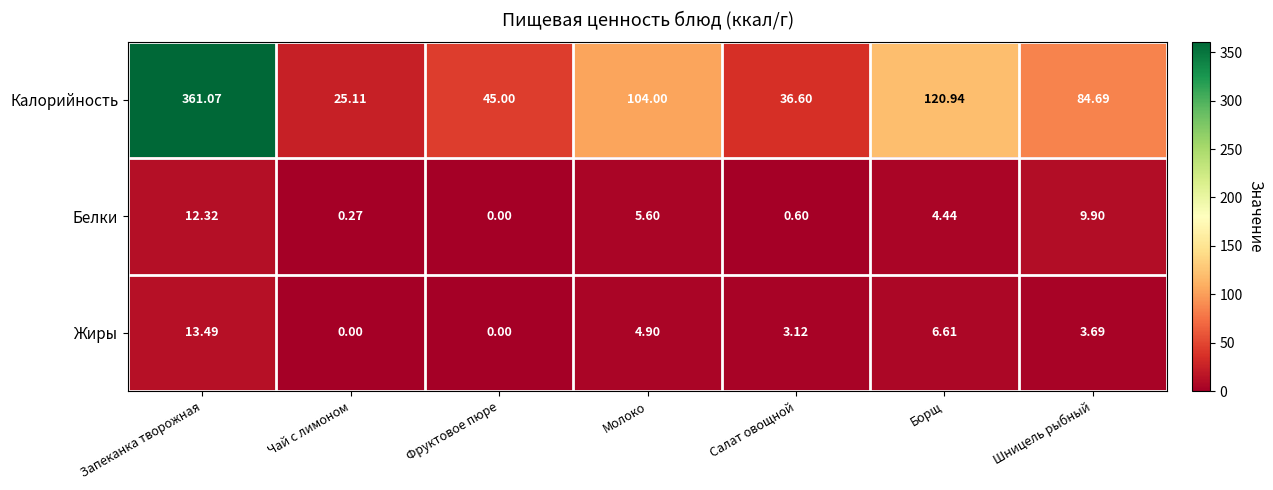

Which series has the largest range (max minus min)?

Калорийность